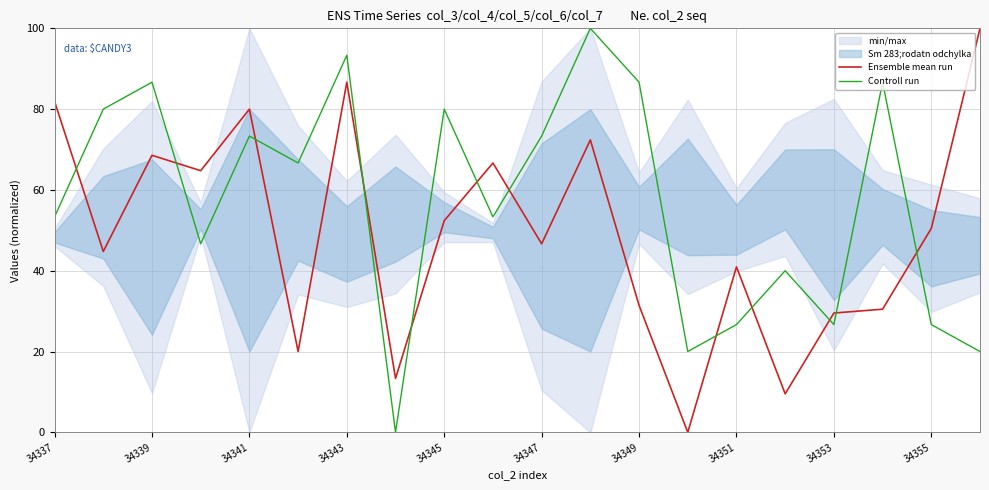

Count the number of categories in the chart.

20